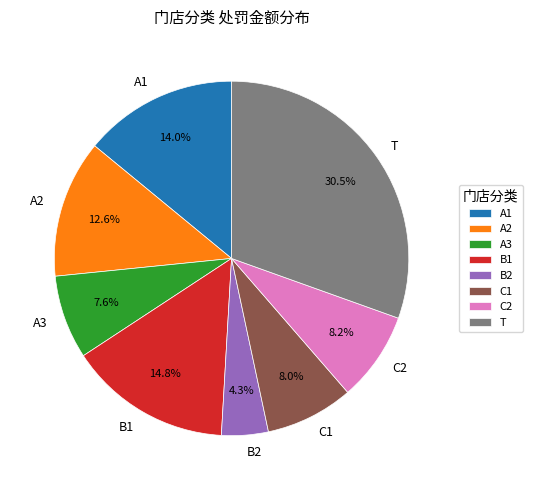

Does A1 represent more than half of the total?

No